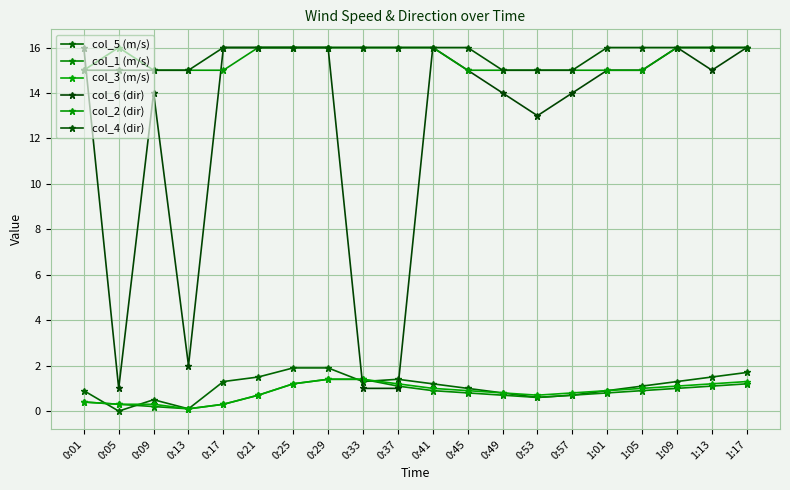

Reading left to right, extract all data points from this chart.

col_5 (m/s): 0:01=0.9	0:05=0.0	0:09=0.5	0:13=0.1	0:17=1.3	0:21=1.5	0:25=1.9	0:29=1.9	0:33=1.3	0:37=1.4	0:41=1.2	0:45=1.0	0:49=0.8	0:53=0.6	0:57=0.7	1:01=0.9	1:05=1.1	1:09=1.3	1:13=1.5	1:17=1.7
col_1 (m/s): 0:01=0.4	0:05=0.3	0:09=0.2	0:13=0.1	0:17=0.3	0:21=0.7	0:25=1.2	0:29=1.4	0:33=1.4	0:37=1.1	0:41=0.9	0:45=0.8	0:49=0.7	0:53=0.6	0:57=0.7	1:01=0.8	1:05=0.9	1:09=1.0	1:13=1.1	1:17=1.2
col_3 (m/s): 0:01=0.4	0:05=0.3	0:09=0.3	0:13=0.1	0:17=0.3	0:21=0.7	0:25=1.2	0:29=1.4	0:33=1.4	0:37=1.2	0:41=1.0	0:45=0.9	0:49=0.8	0:53=0.7	0:57=0.8	1:01=0.9	1:05=1.0	1:09=1.1	1:13=1.2	1:17=1.3
col_6 (dir): 0:01=16.0	0:05=1.0	0:09=14.0	0:13=2.0	0:17=16.0	0:21=16.0	0:25=16.0	0:29=16.0	0:33=1.0	0:37=1.0	0:41=16.0	0:45=15.0	0:49=14.0	0:53=13.0	0:57=14.0	1:01=15.0	1:05=15.0	1:09=16.0	1:13=15.0	1:17=16.0
col_2 (dir): 0:01=15.0	0:05=16.0	0:09=15.0	0:13=15.0	0:17=15.0	0:21=16.0	0:25=16.0	0:29=16.0	0:33=16.0	0:37=16.0	0:41=16.0	0:45=15.0	0:49=15.0	0:53=15.0	0:57=15.0	1:01=15.0	1:05=15.0	1:09=16.0	1:13=16.0	1:17=16.0
col_4 (dir): 0:01=15.0	0:05=15.0	0:09=15.0	0:13=15.0	0:17=16.0	0:21=16.0	0:25=16.0	0:29=16.0	0:33=16.0	0:37=16.0	0:41=16.0	0:45=16.0	0:49=15.0	0:53=15.0	0:57=15.0	1:01=16.0	1:05=16.0	1:09=16.0	1:13=16.0	1:17=16.0